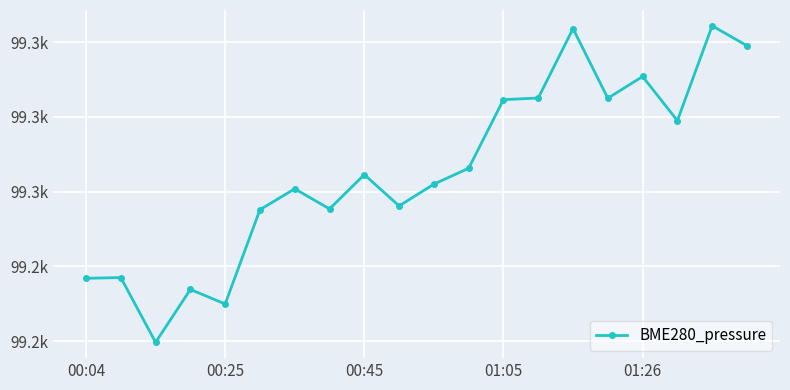

What is the value of the 11th point from the left?

99261.0